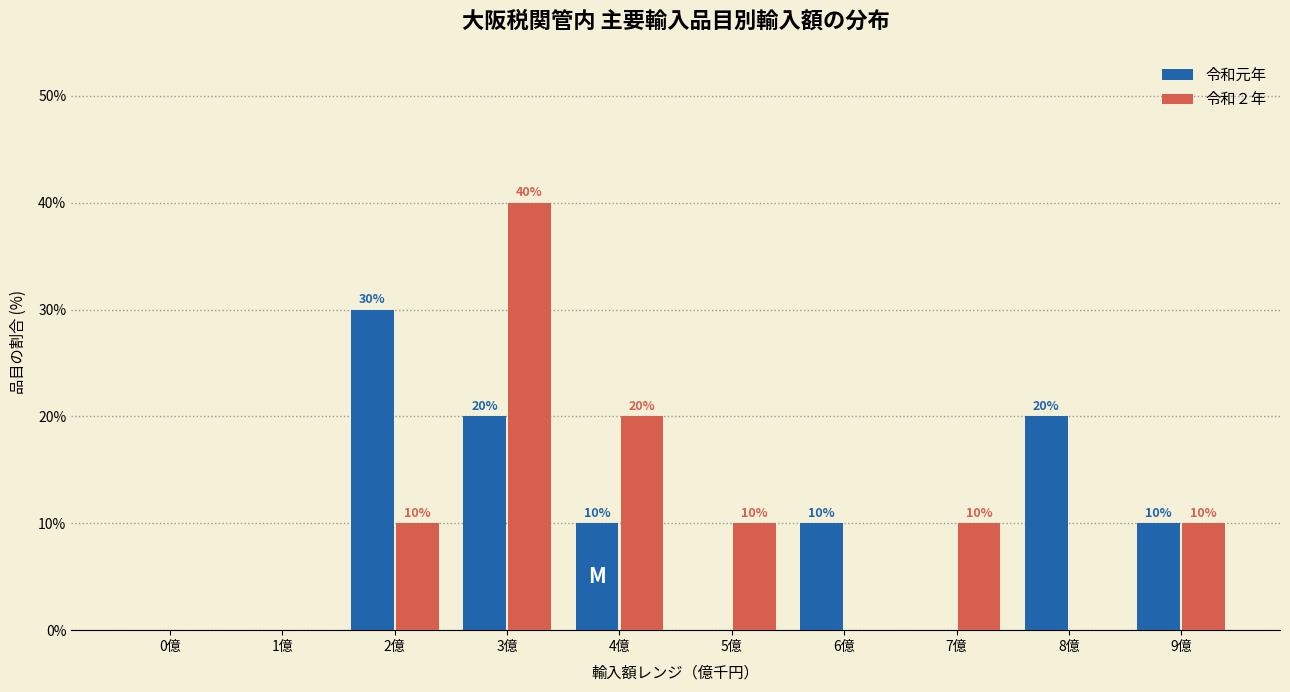

Reading left to right, transcribe all the data shown in this chart.

令和元年: 0億=0	1億=0	2億=30	3億=20	4億=10	5億=0	6億=10	7億=0	8億=20	9億=10
令和２年: 0億=0	1億=0	2億=10	3億=40	4億=20	5億=10	6億=0	7億=10	8億=0	9億=10